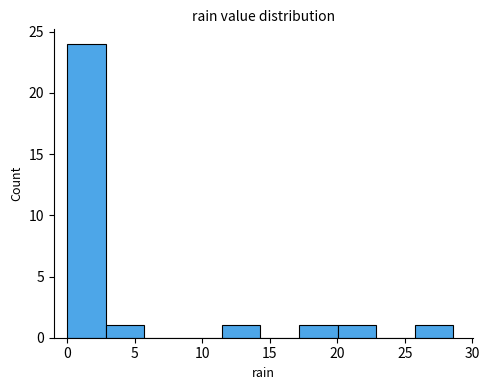

Which range on the x-axis has the tallest bar?

0.0 to 3.0